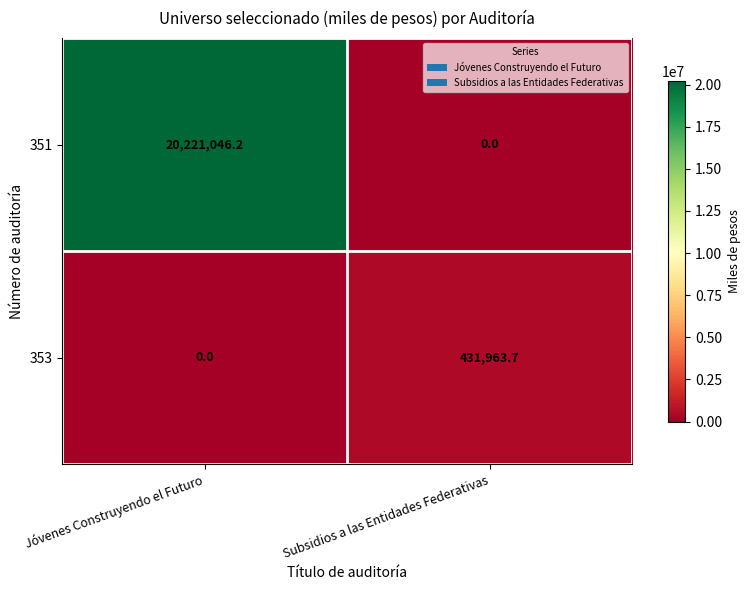

At how many categories does at least one series exceed 16652441?

1